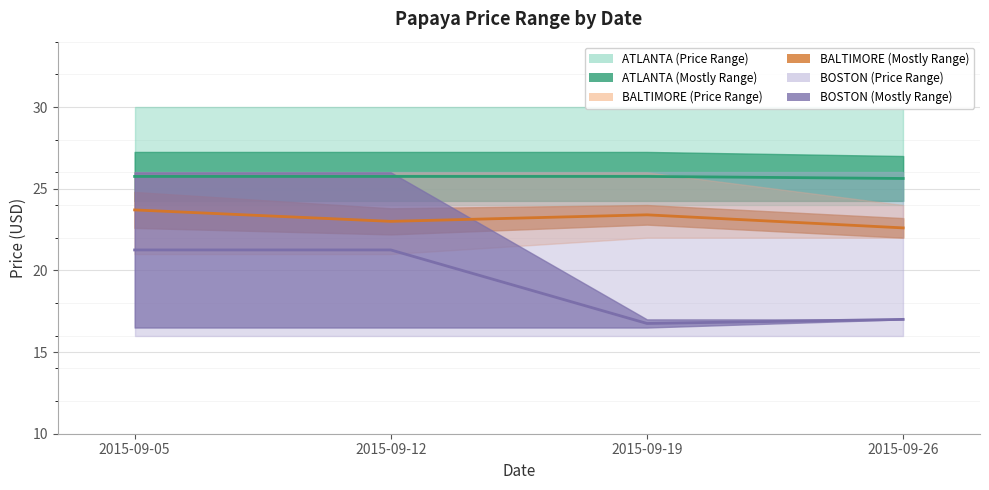

Is it true that BALTIMORE (Center) equals 36.5 at 2015-09-12?

False